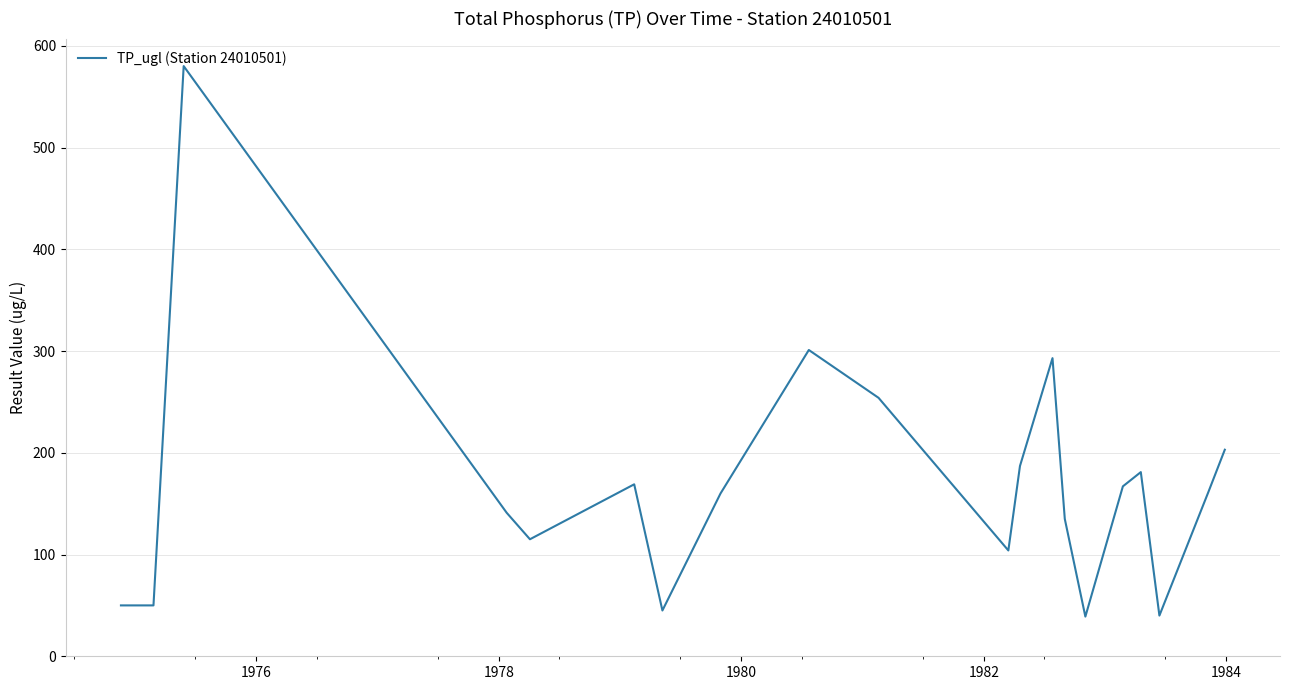

What is the minimum value shown in the chart?

39